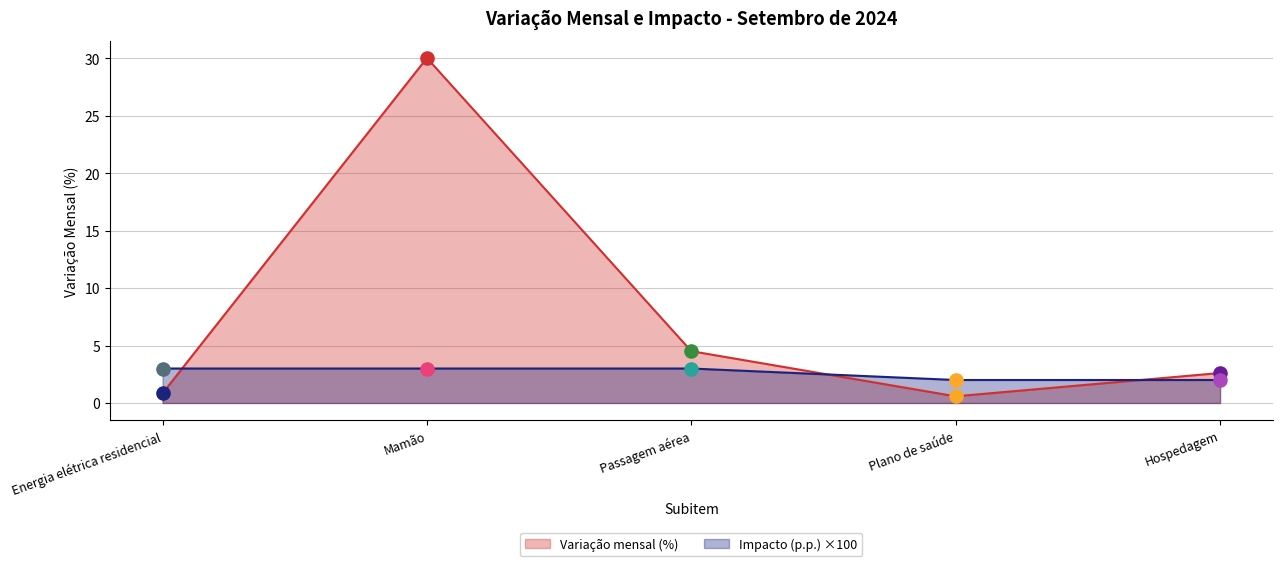

Between Hospedagem and Plano de saúde, which is larger?

Hospedagem